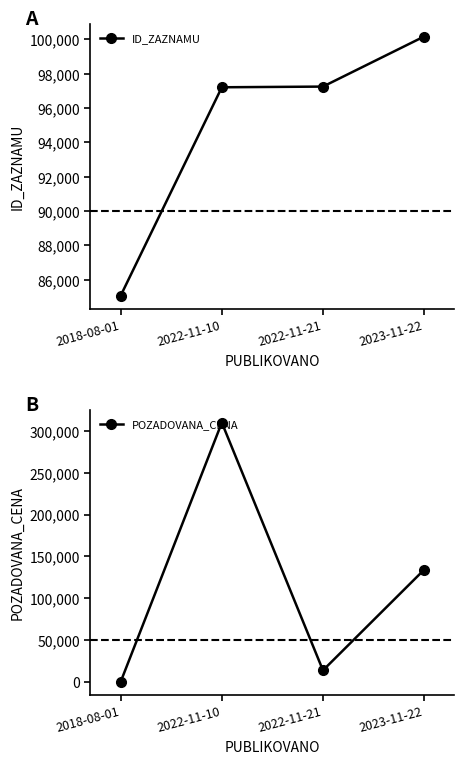

Count the number of data series in this chart.

2